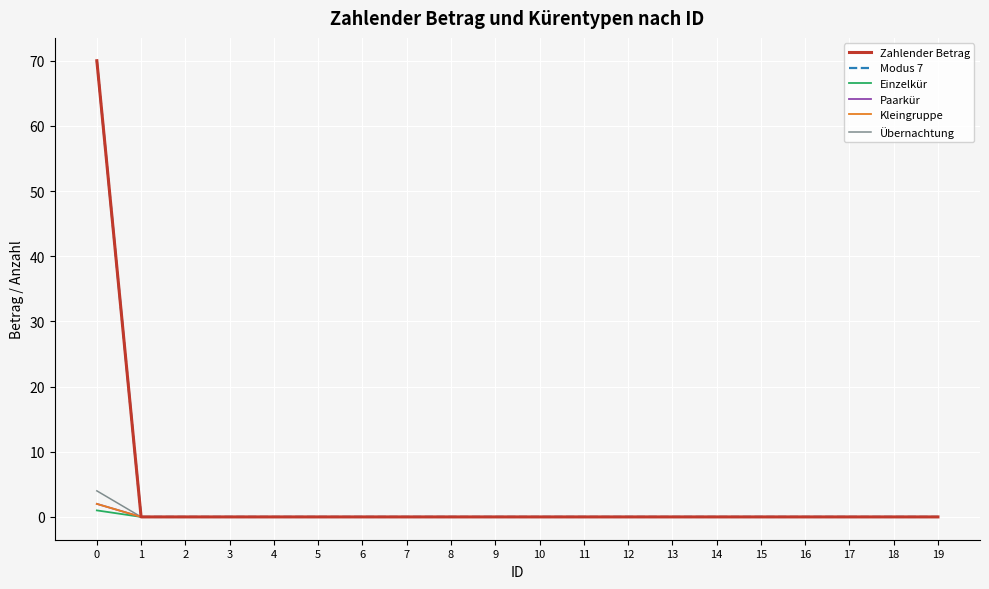

Is this an area chart (filled region under the line)?

No